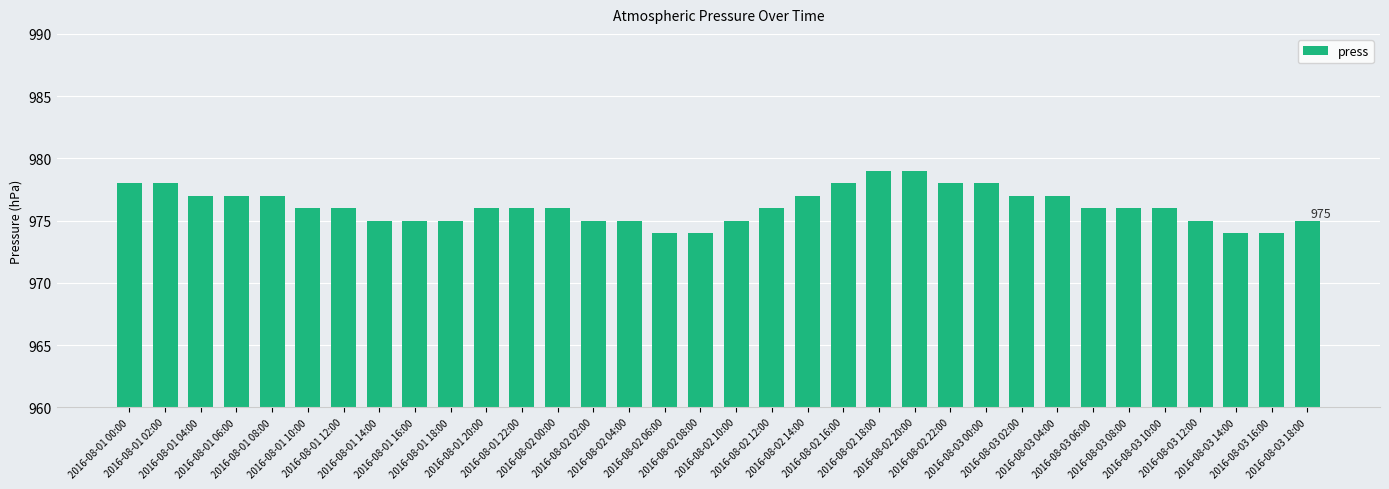

How many series are shown in this chart?

1